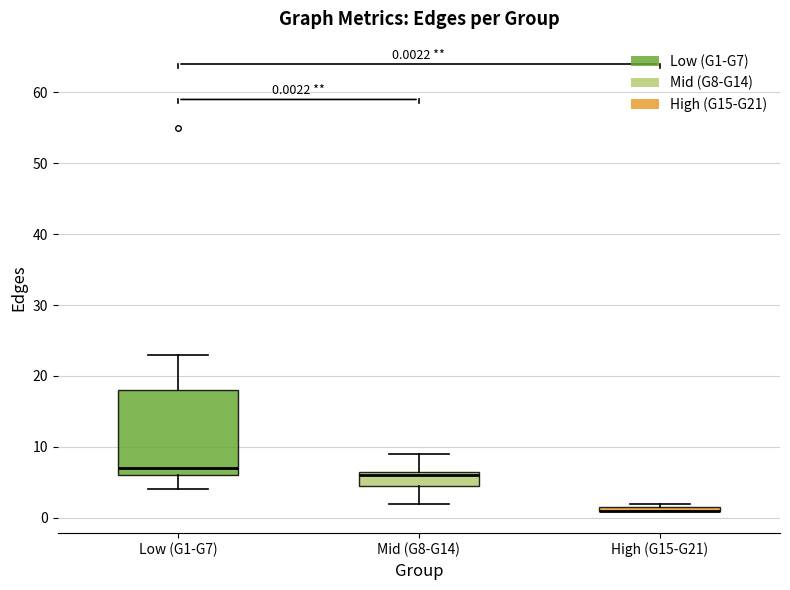

Comparing the boxes themselves (not the whiskers), which one is the tallest?

Low (G1-G7)